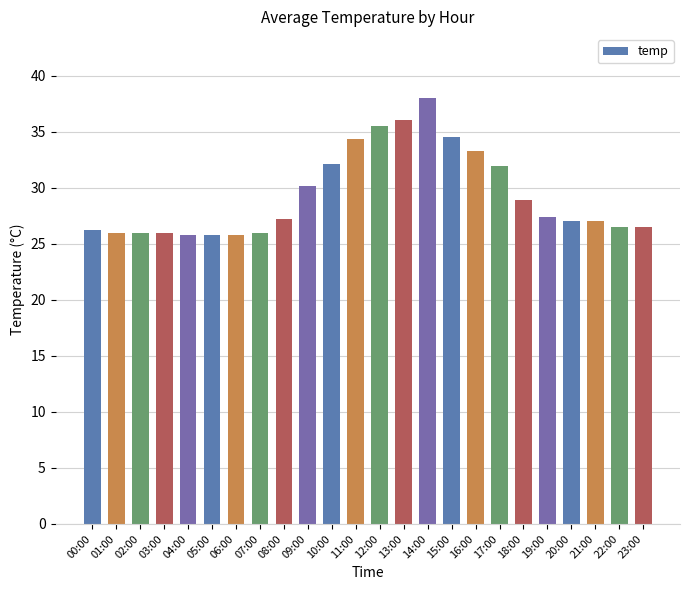

How many series are shown in this chart?

1